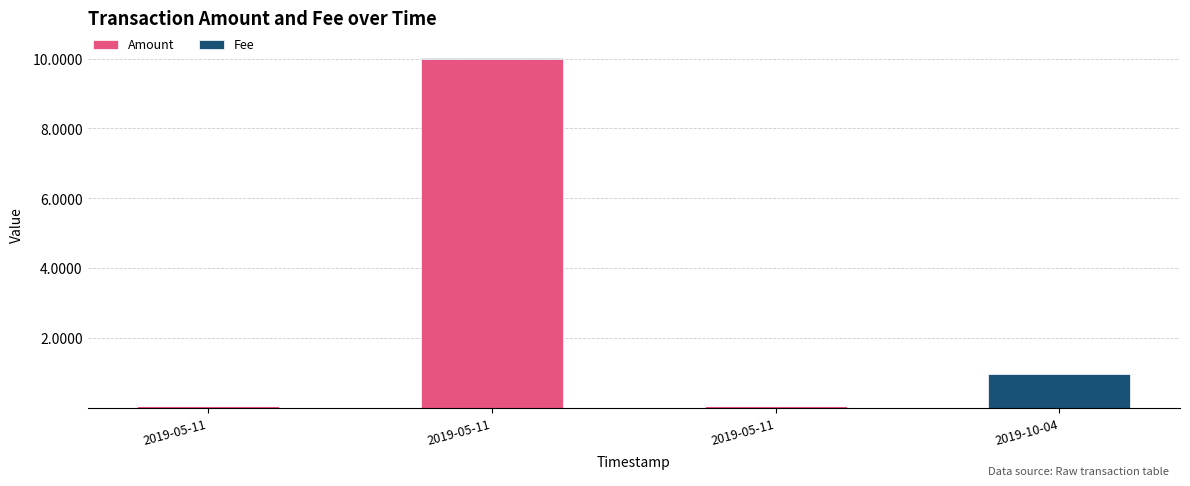

Does the chart contain stacked bars?

Yes